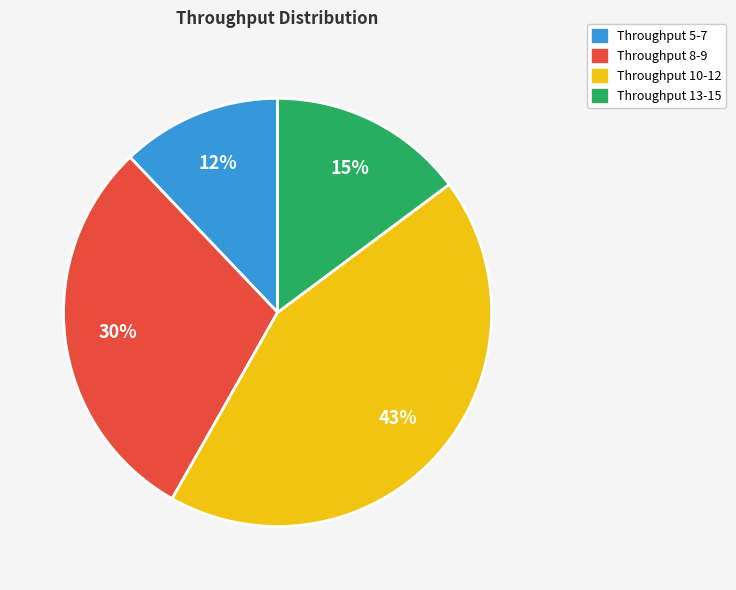

To the nearest percent, what is the difference between the largest and smallest slice percentages?

31%